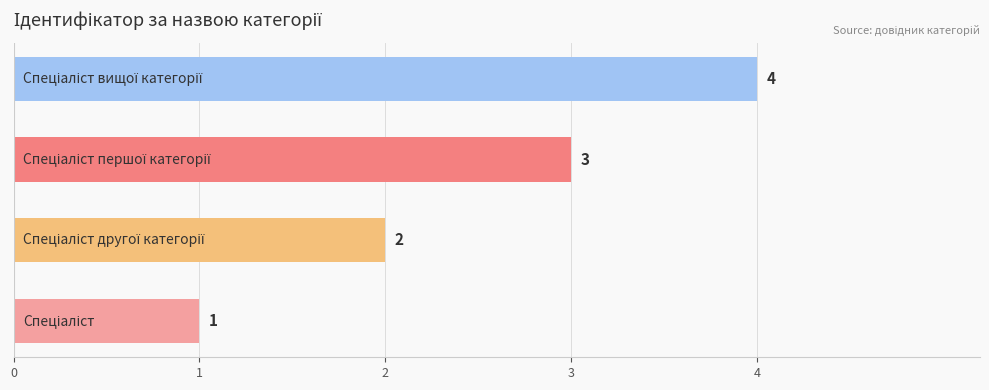

How many bars are there in total?

4